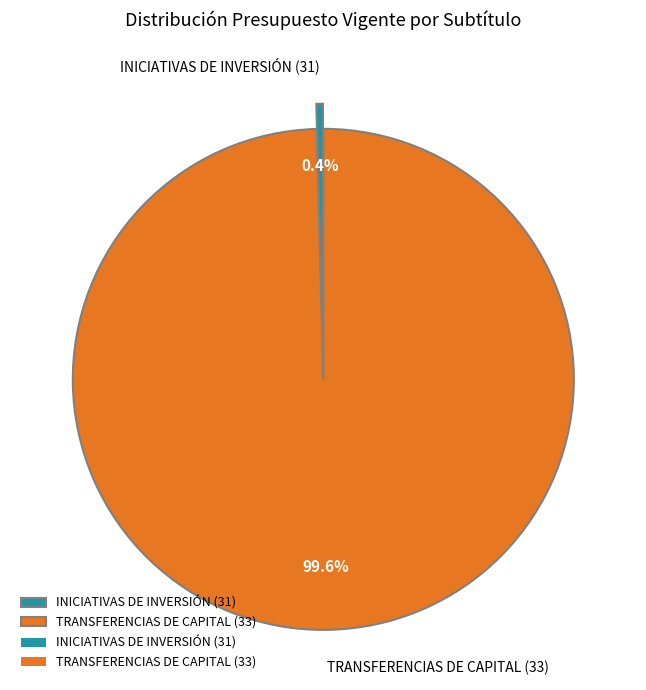

Is there any slice that represents more than half of the pie?

Yes